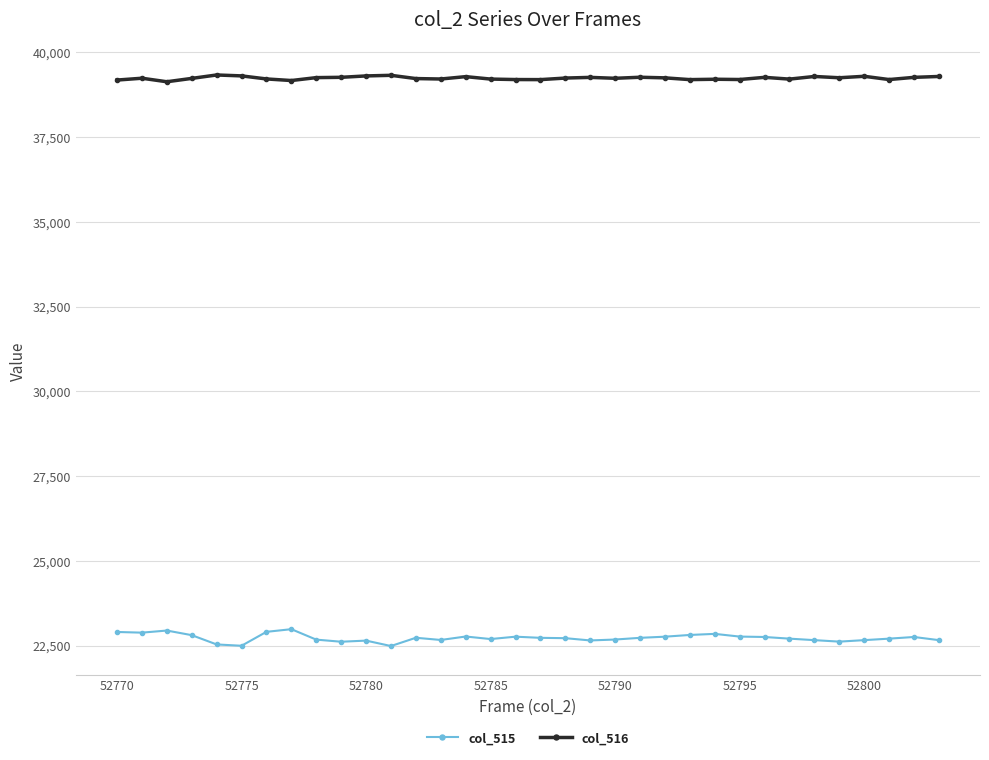

What is the value of the col_516 point at the 14th from the left?

39217